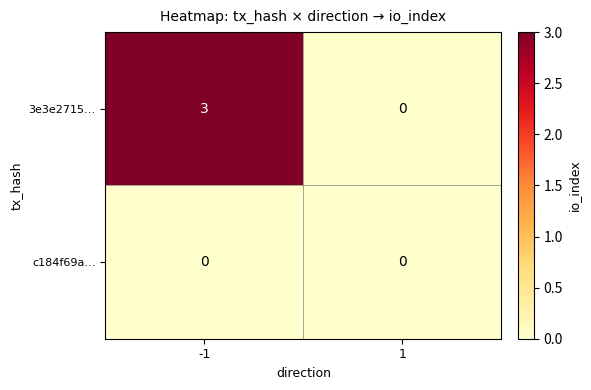

Reading left to right, list all the values displayed in this chart.

3e3e2715…: 3	0
c184f69a…: 0	0